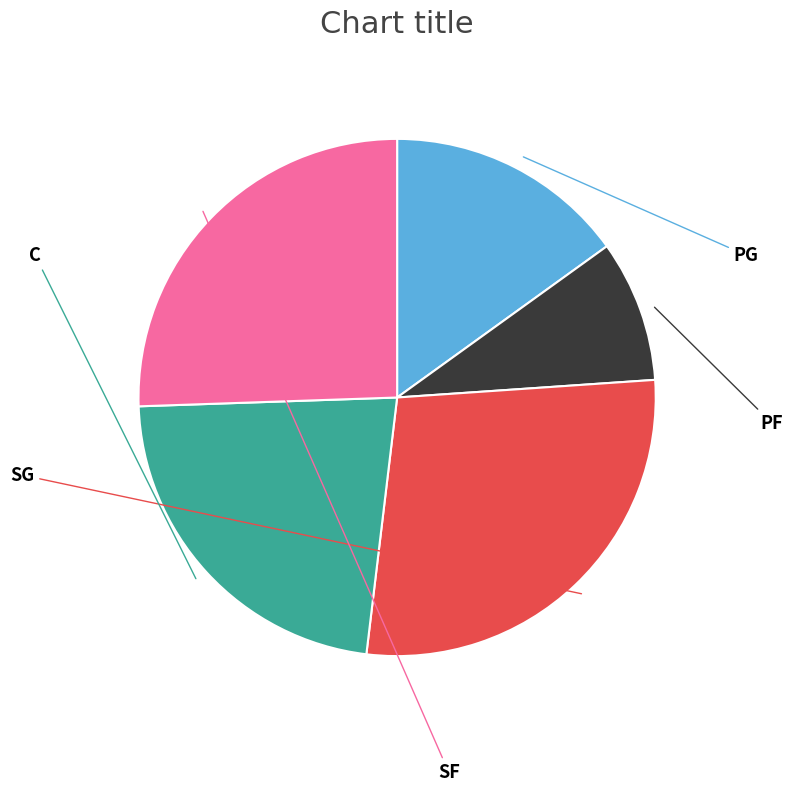

Does any single category account for the majority?

No